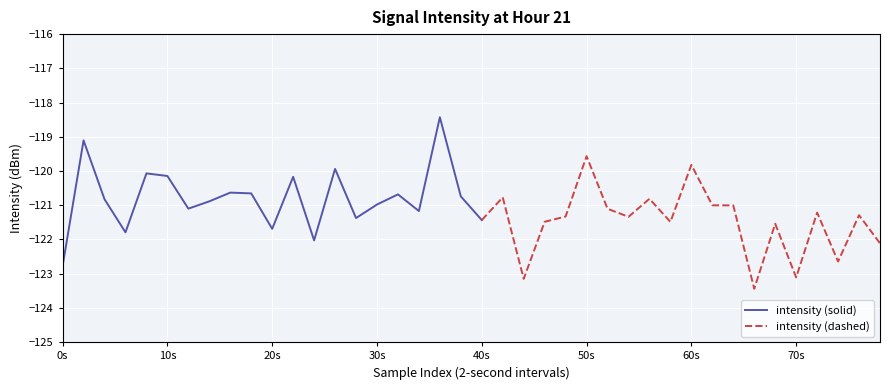

What is the sum of the values at 13 and 26?

-241.0